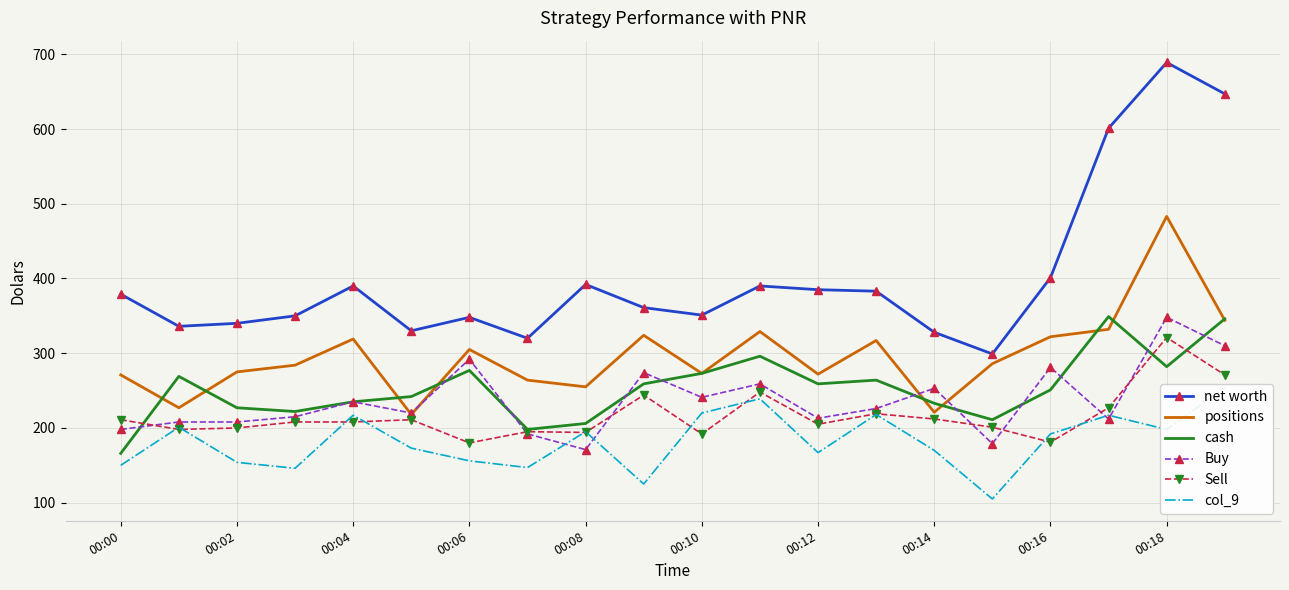

Rank the series by their maximum value, from highest to lowest.

net worth, positions, cash, Buy, Sell, col_9